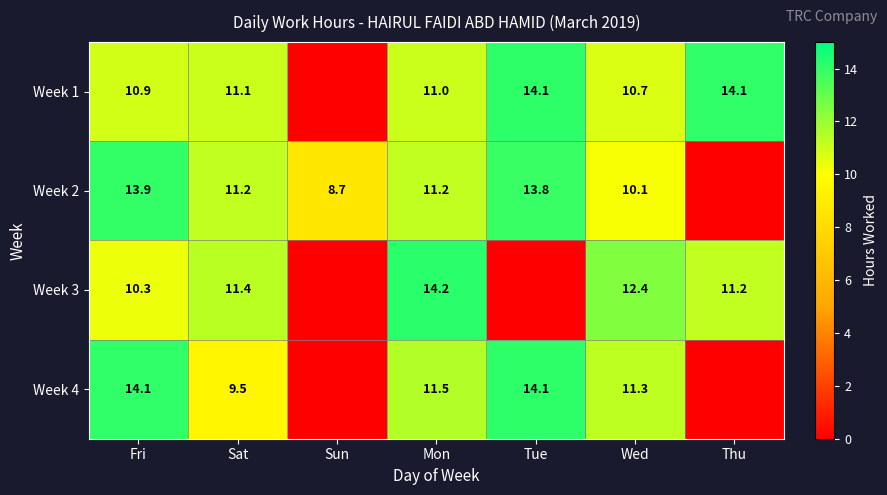

Rank the series at Wed from highest to lowest value.

Week 3, Week 4, Week 1, Week 2